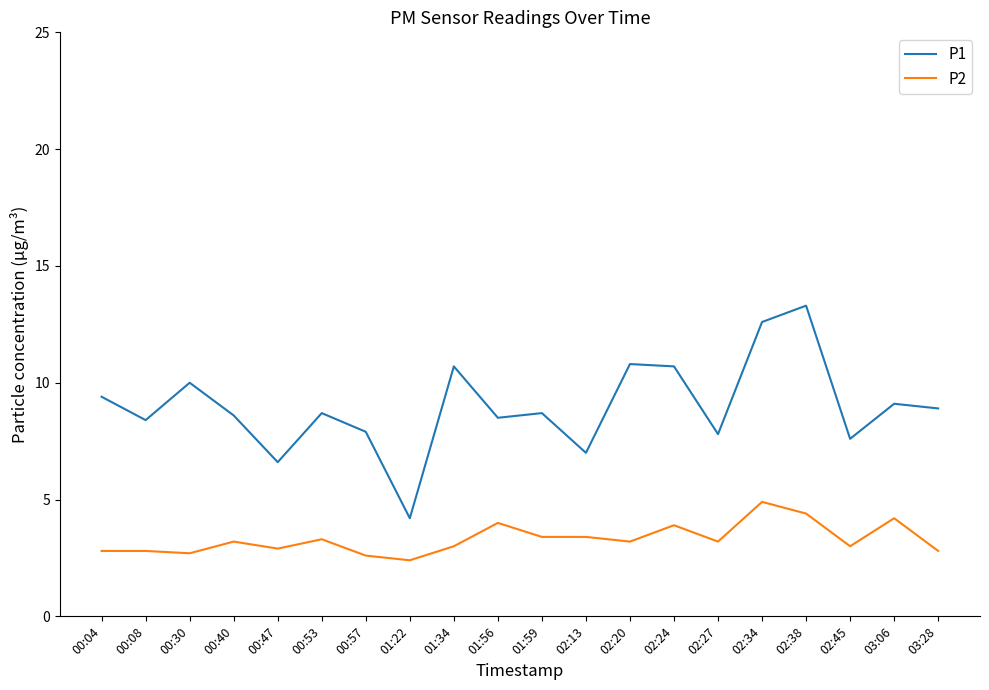

What position from the right is 01:59?

10